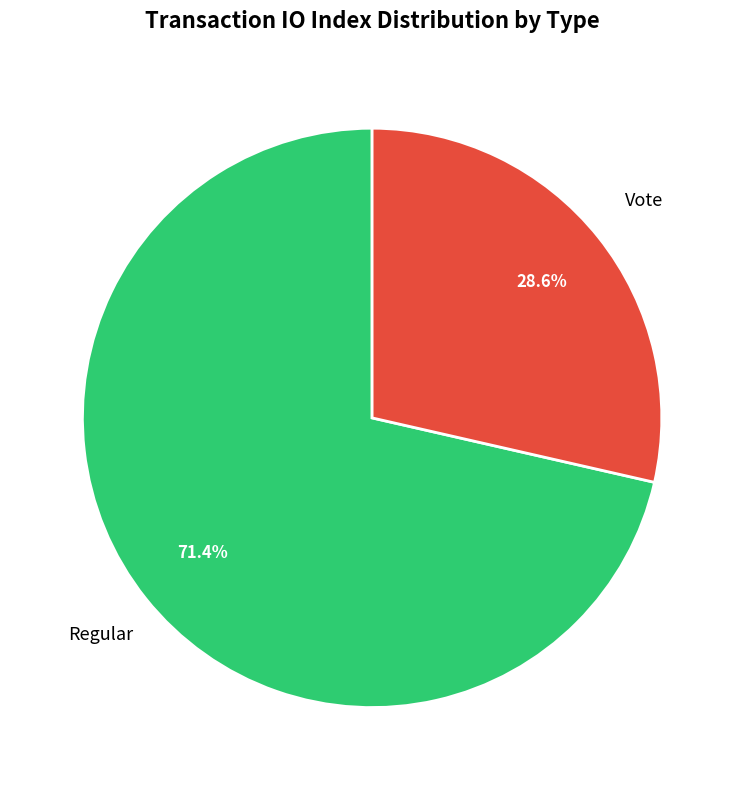

How many segments does this pie chart have?

2